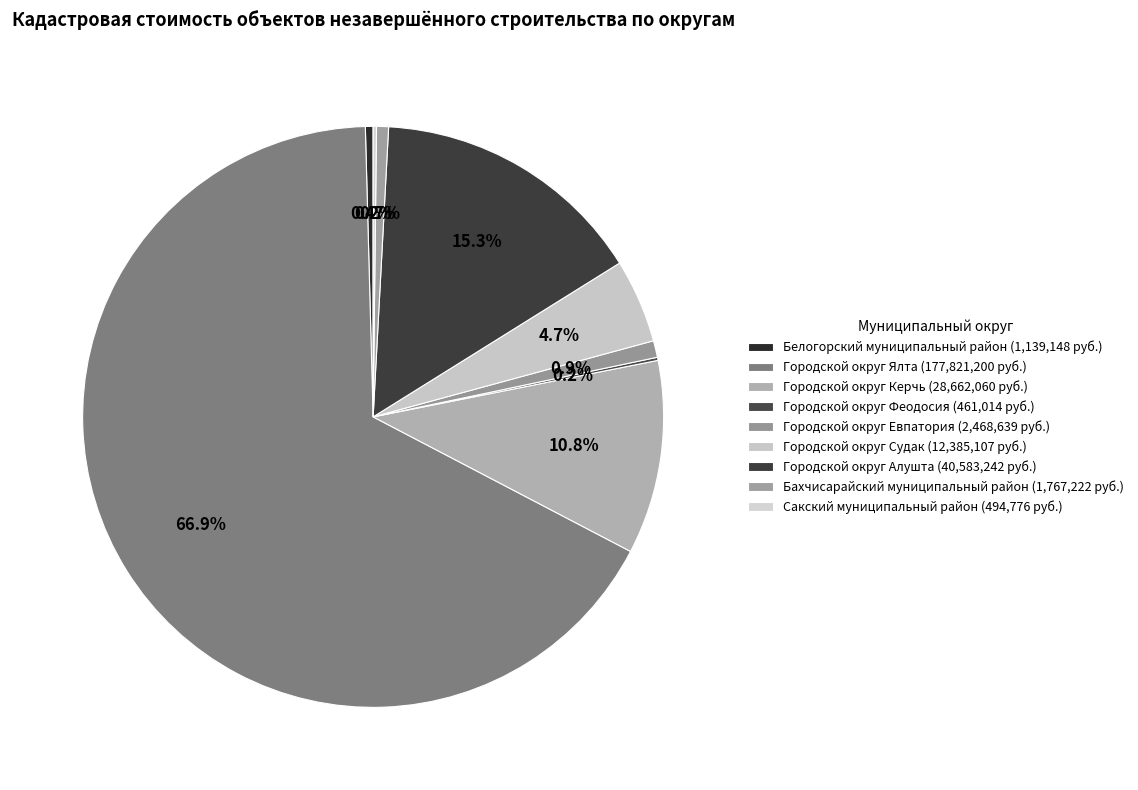

How many slices are in this pie chart?

9